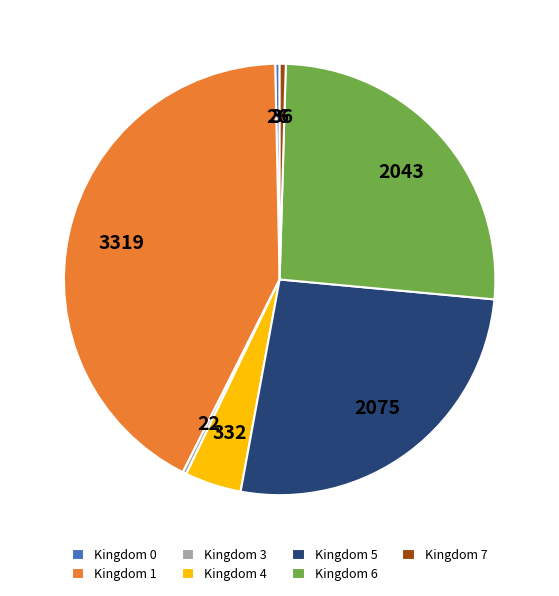

Combined, do Kingdom 4 and Kingdom 6 account for over 50%?

No